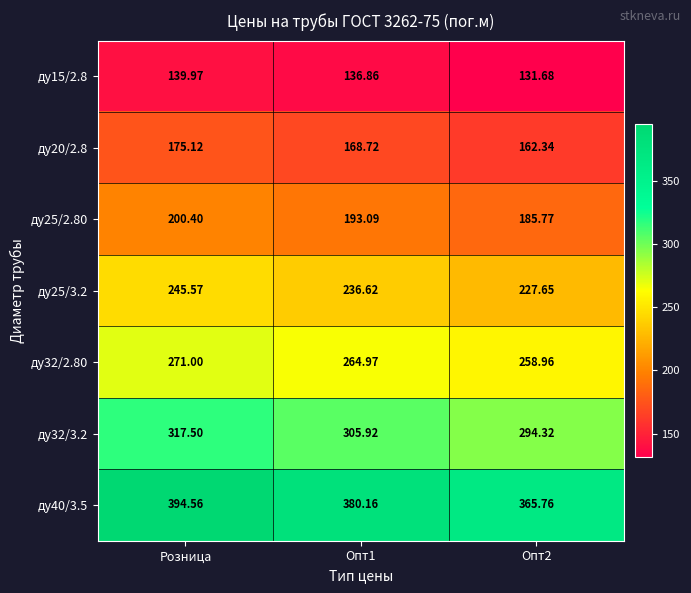

Which label corresponds to the largest value in the chart?

Розница